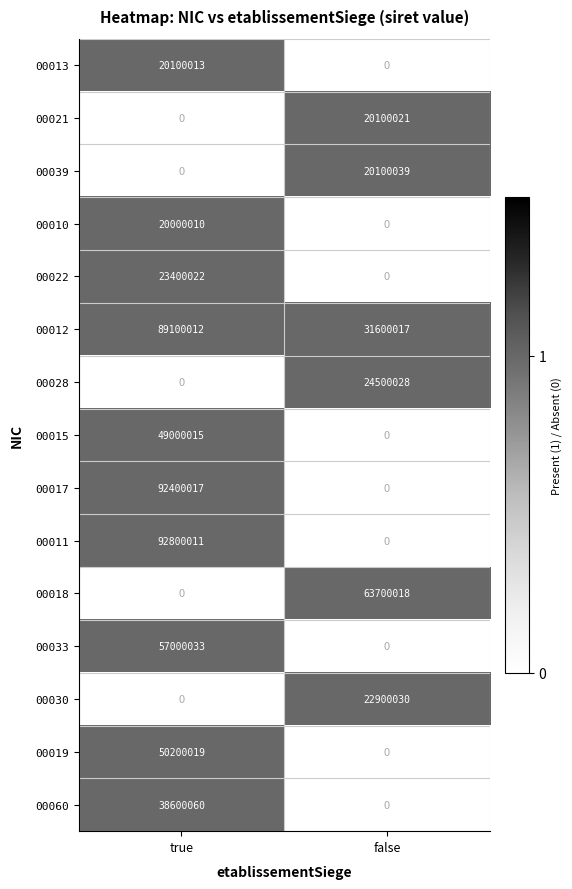

Is the value of 00010 at true greater than the value of 00013 at true?

No